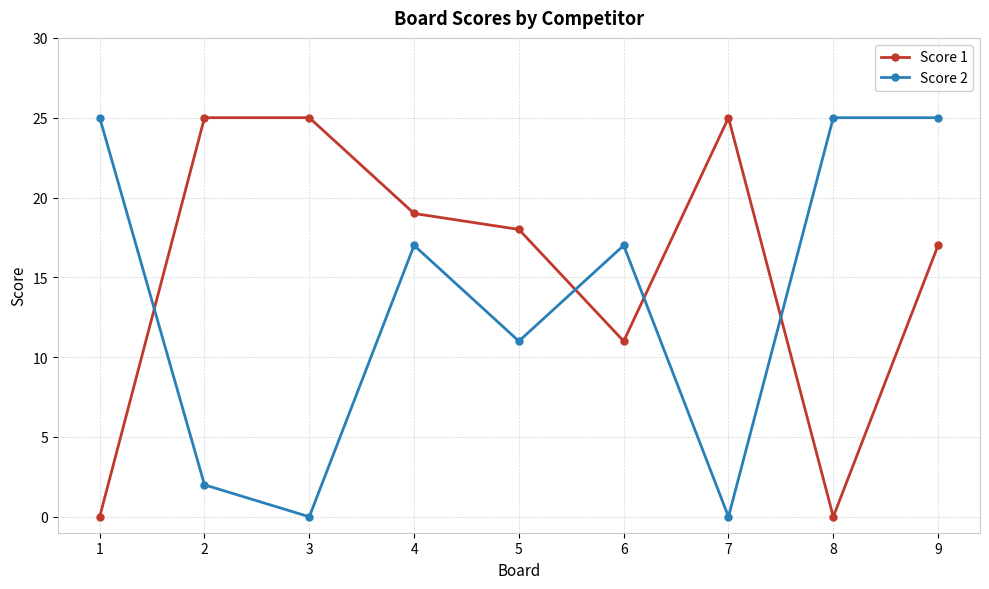

Reading left to right, extract all data points from this chart.

Score 1: 0	25	25	19	18	11	25	0	17
Score 2: 25	2	0	17	11	17	0	25	25